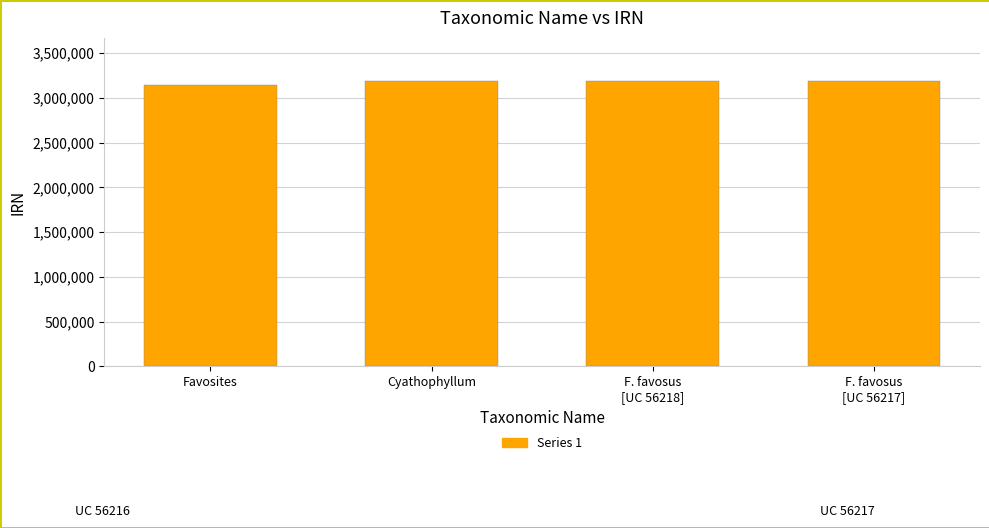

What is the label of the 4th bar from the right?

Favosites